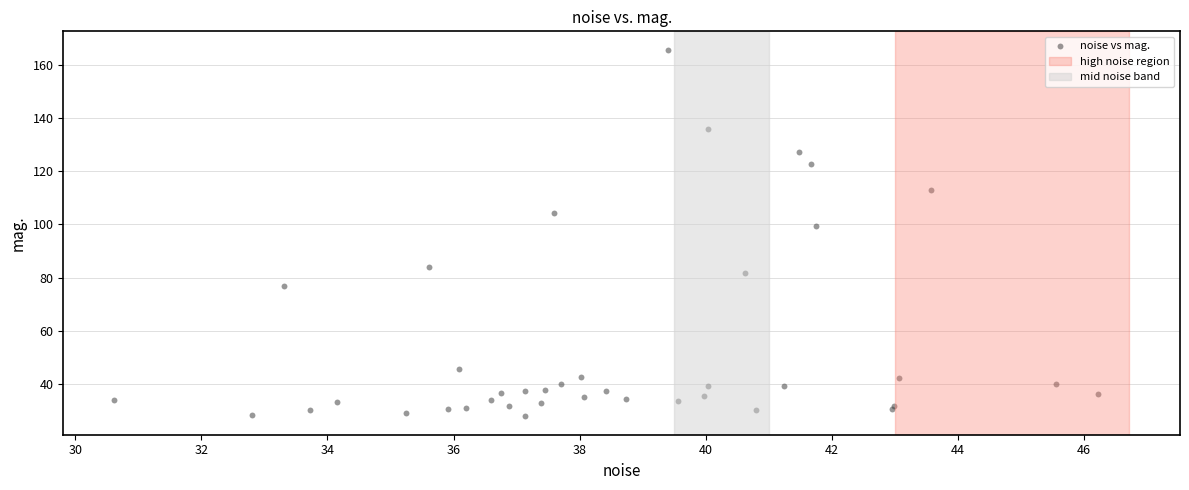

What Y value in the scatter plot is closest to 96?

99.4